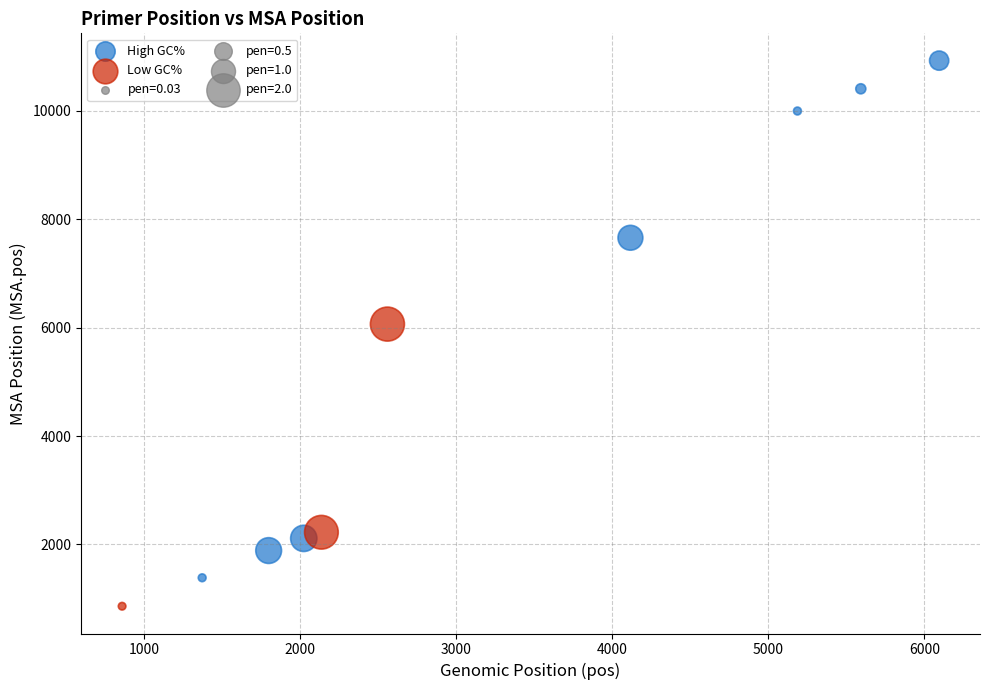

Which series has the widest spread of Y values?

High GC%